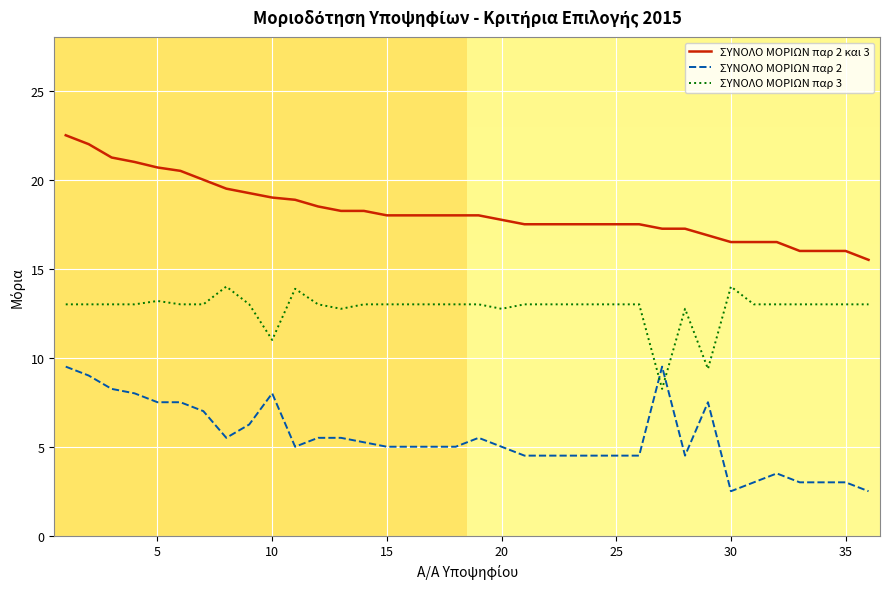

Which series has the largest total across all categories?

ΣΥΝΟΛΟ ΜΟΡΙΩΝ παρ 2 και 3